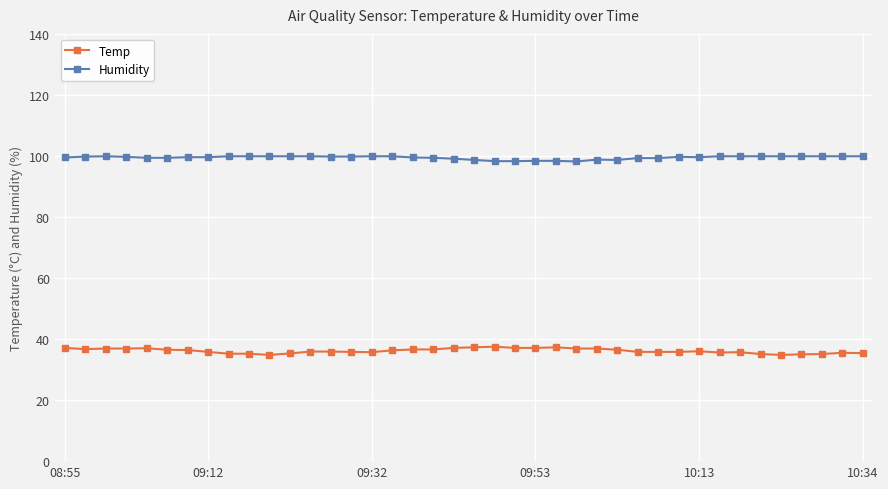

What is the value of the Temp point at the 19th from the left?

36.6